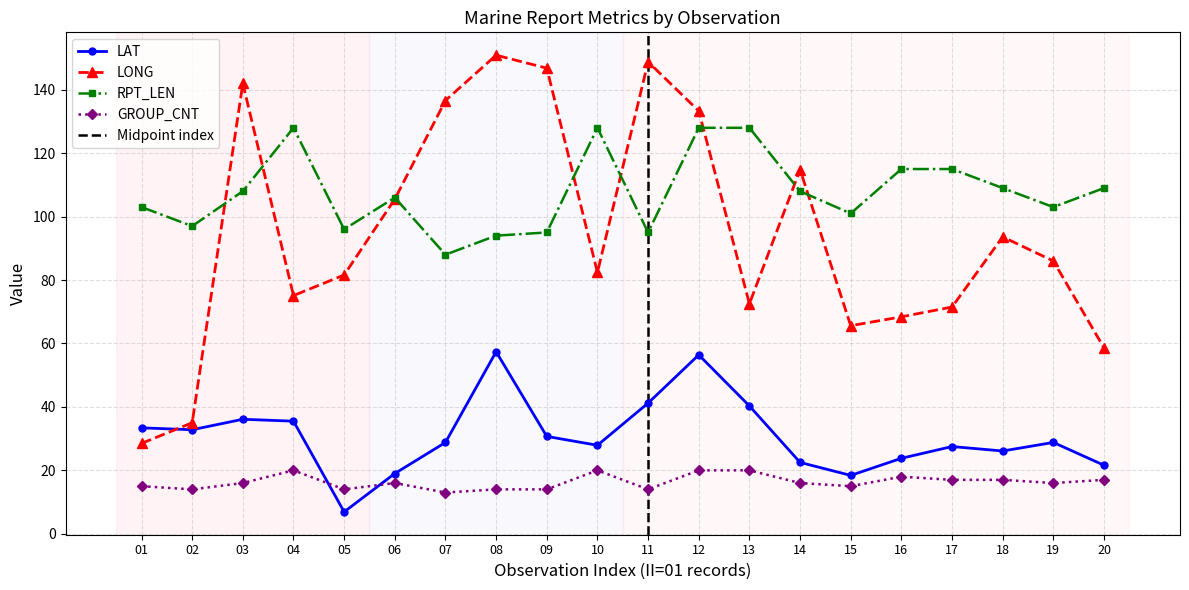

At which label does LONG reach its peak?

08